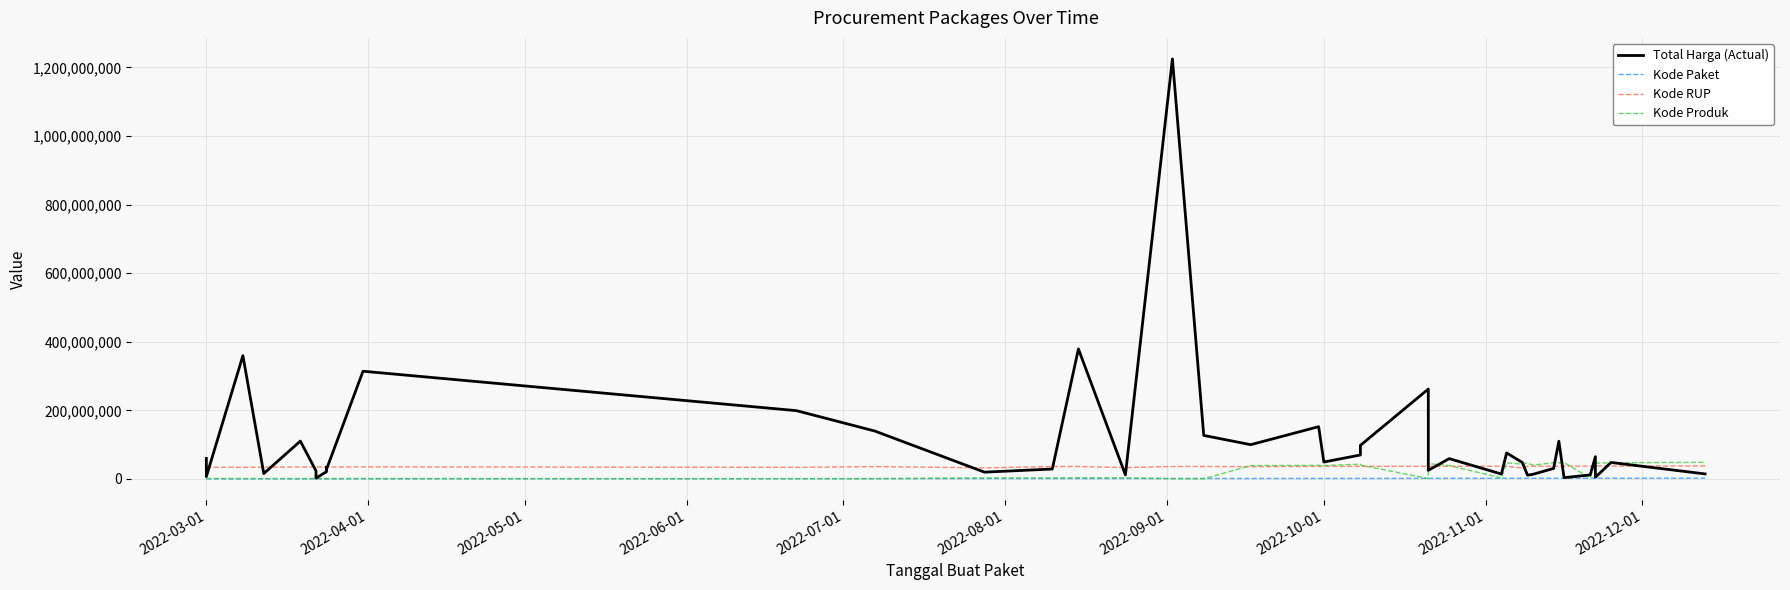

Where is the first local minimum for Kode Produk?

2022-07-01